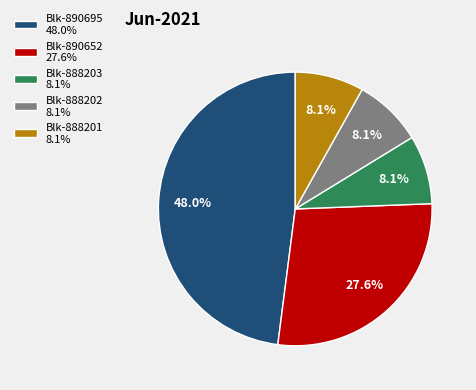

Between Blk-890652 27.6% and Blk-888202 8.1%, which is larger?

Blk-890652 27.6%